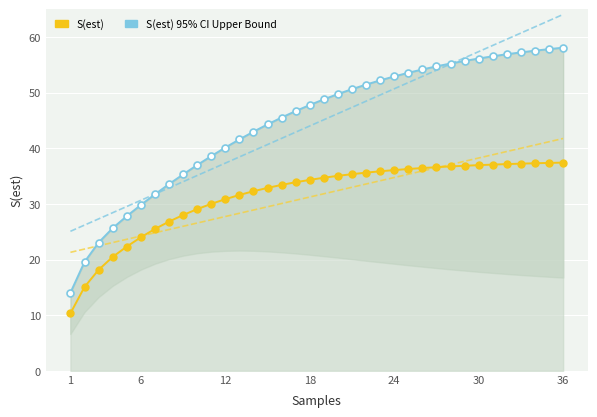

Where does the S(est) series first go above 34?

18